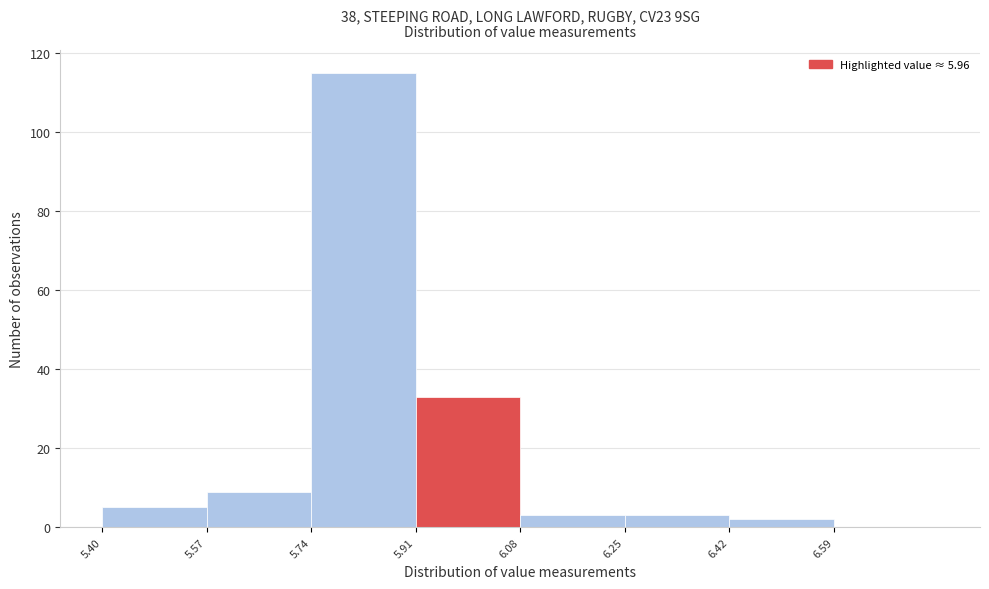

Reading left to right, list every bar in this chart as the range it spans on the x-axis followed by its height. Neither the bar edges nor the heights are printed on the chart, so give them approximately, as read against the axes.

5.40 to 5.57: 6
5.57 to 5.74: 10
5.74 to 5.91: 116
5.91 to 6.08: 34
6.08 to 6.25: 4
6.25 to 6.42: 4
6.42 to 6.59: 2
6.59 to 6.76: 0